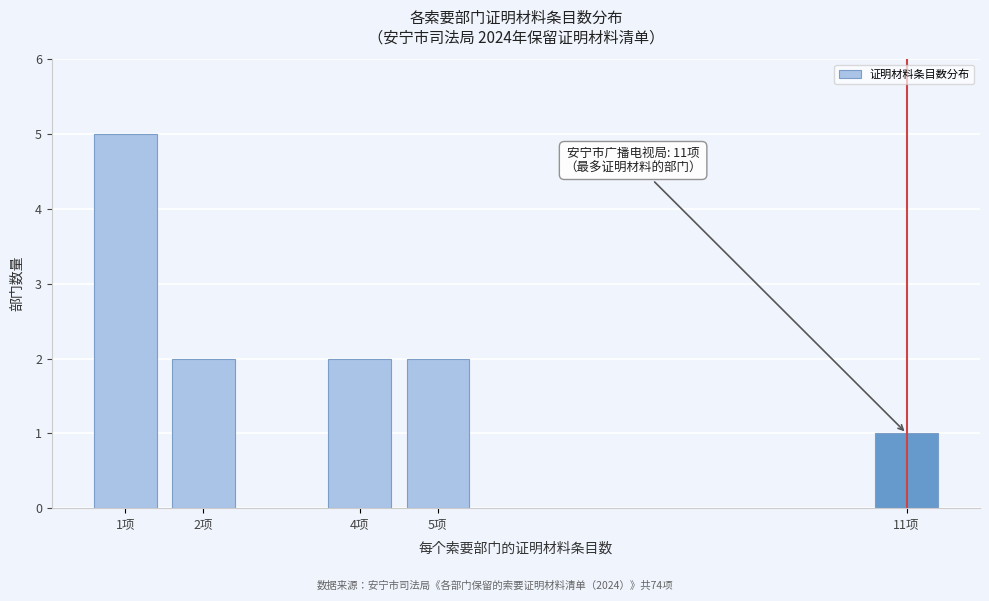

Reading left to right, extract all data points from this chart.

1项=5	2项=2	4项=2	5项=2	11项=1